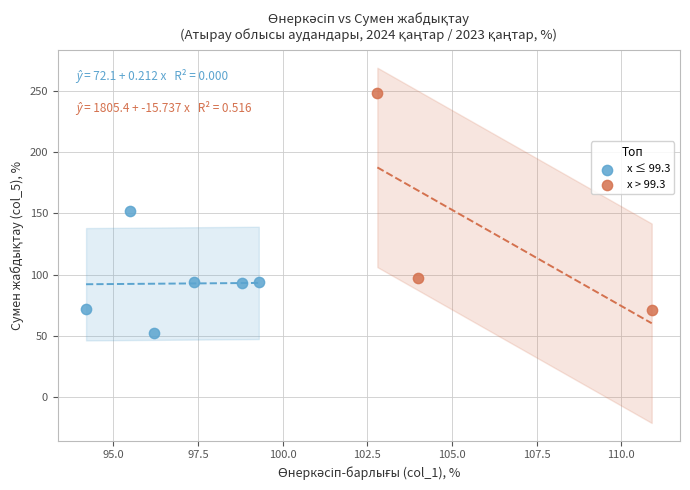

Which series contains the lowest Y value?

x ≤ 99.3